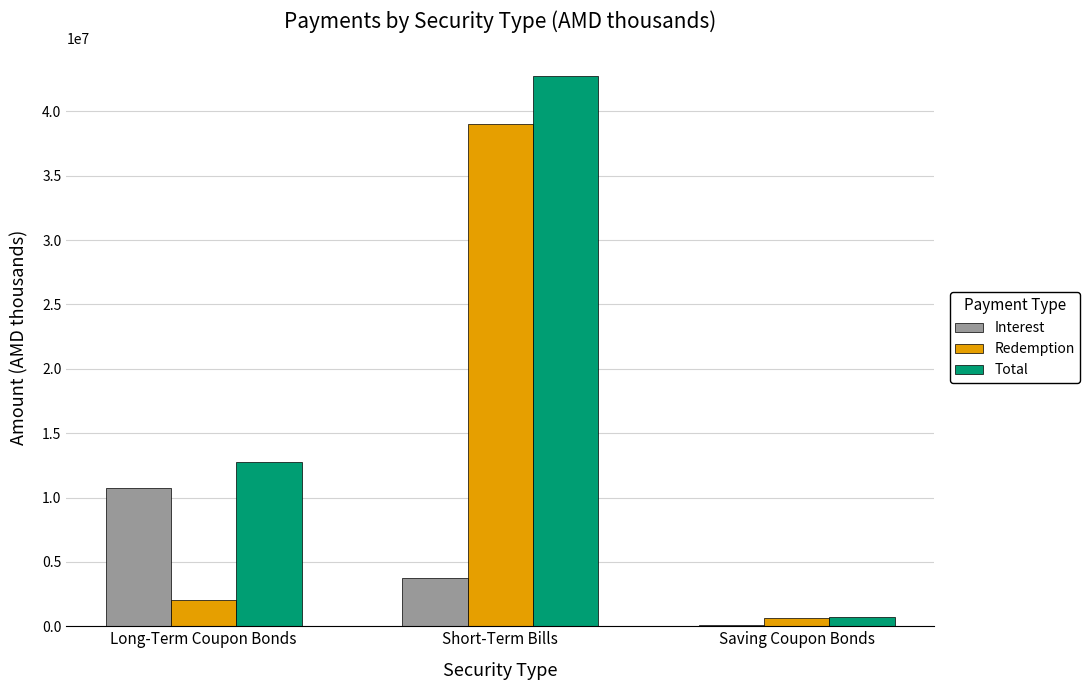

At which label is Total closest to 21748632?

Long-Term Coupon Bonds